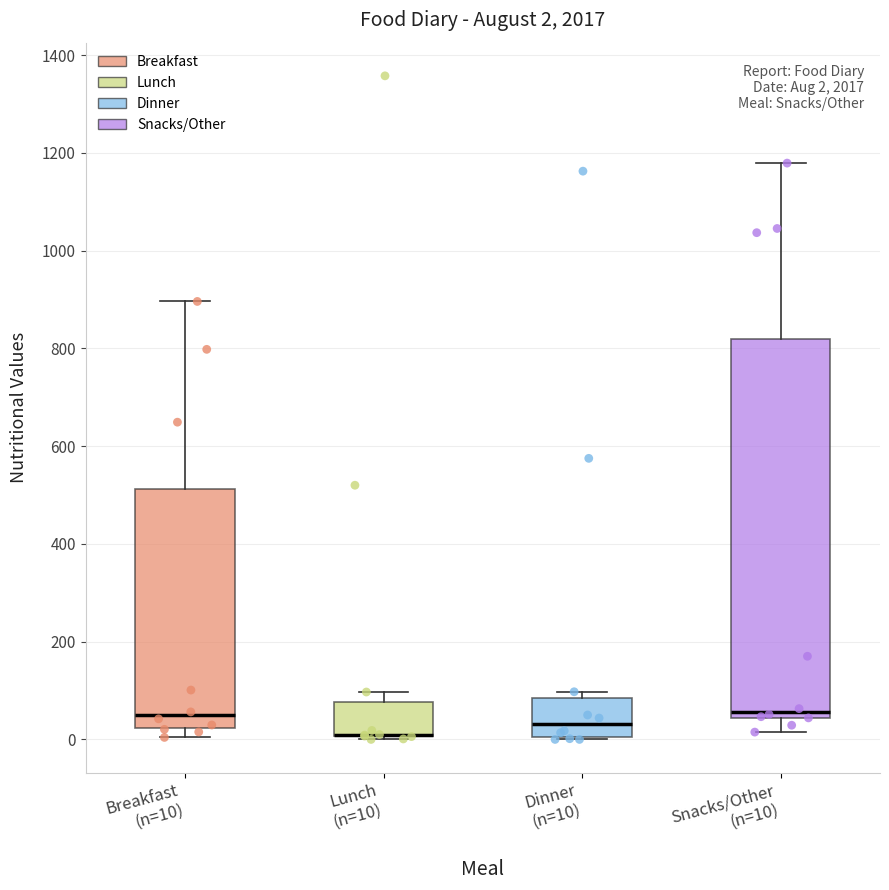

Comparing the boxes themselves (not the whiskers), which one is the tallest?

Snacks/Other (n=10)